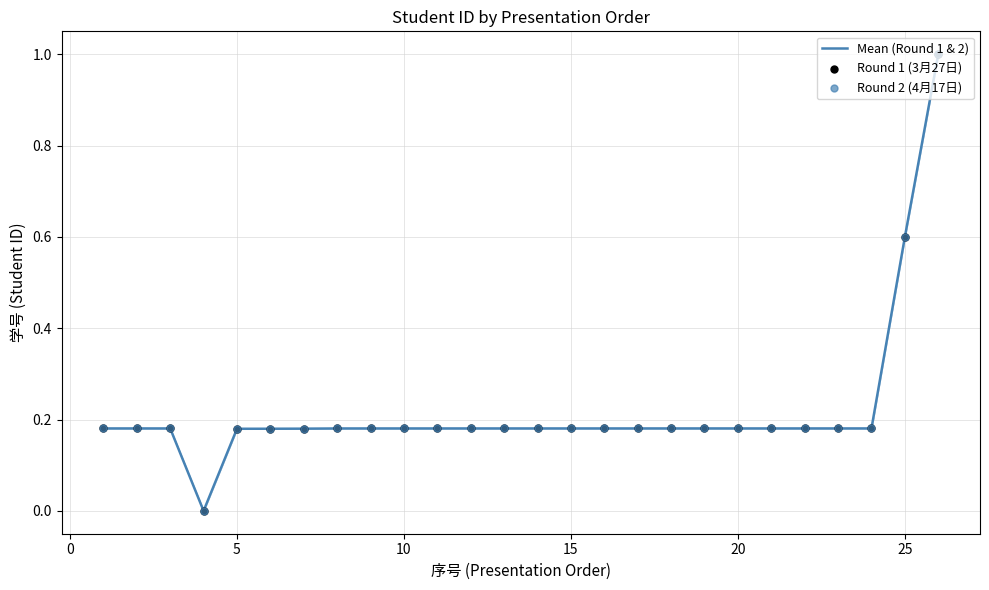

What is the greatest value displayed?

1.0